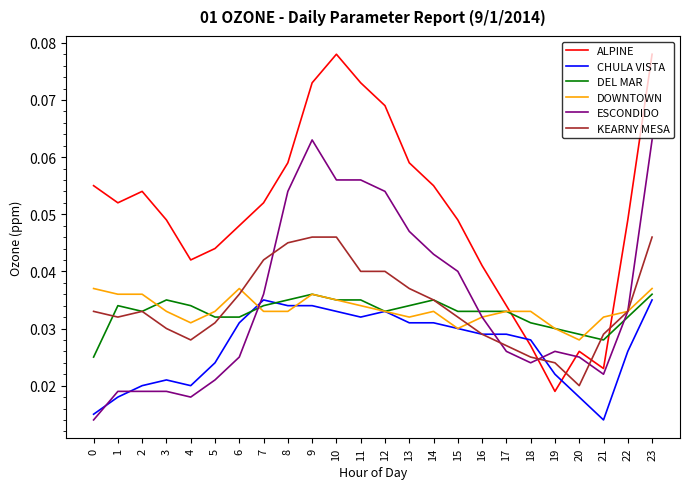

At which category is the sum across all series the highest?

23